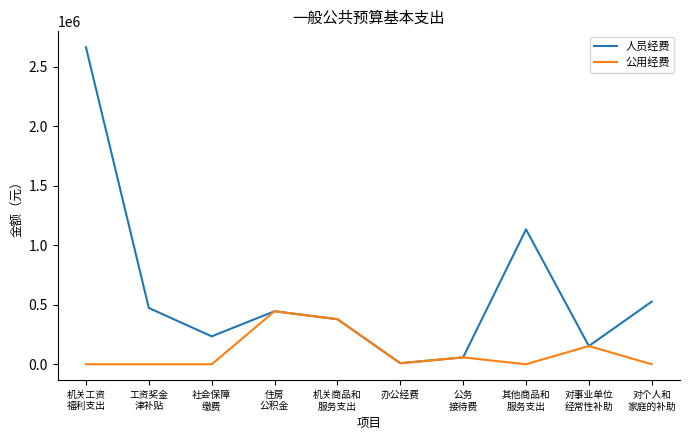

List the series in order of their overall mean, lowest first.

公用经费, 人员经费